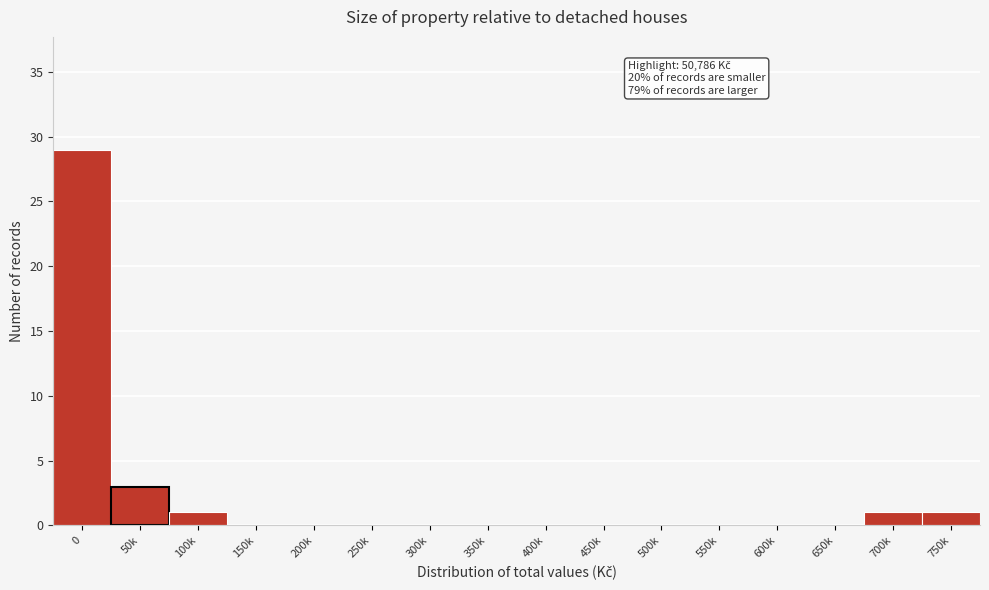

Reading right to left, list all the values displayed in this chart.

750k=1	700k=1	650k=0	600k=0	550k=0	500k=0	450k=0	400k=0	350k=0	300k=0	250k=0	200k=0	150k=0	100k=1	50k=3	0=29